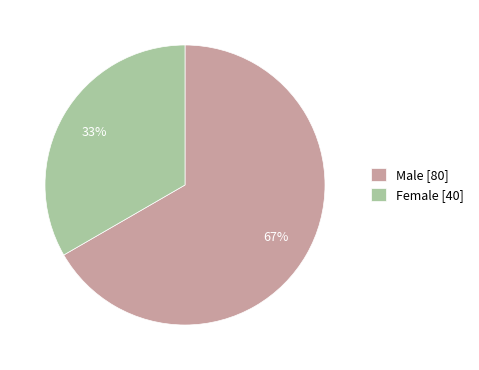

How many segments does this pie chart have?

2